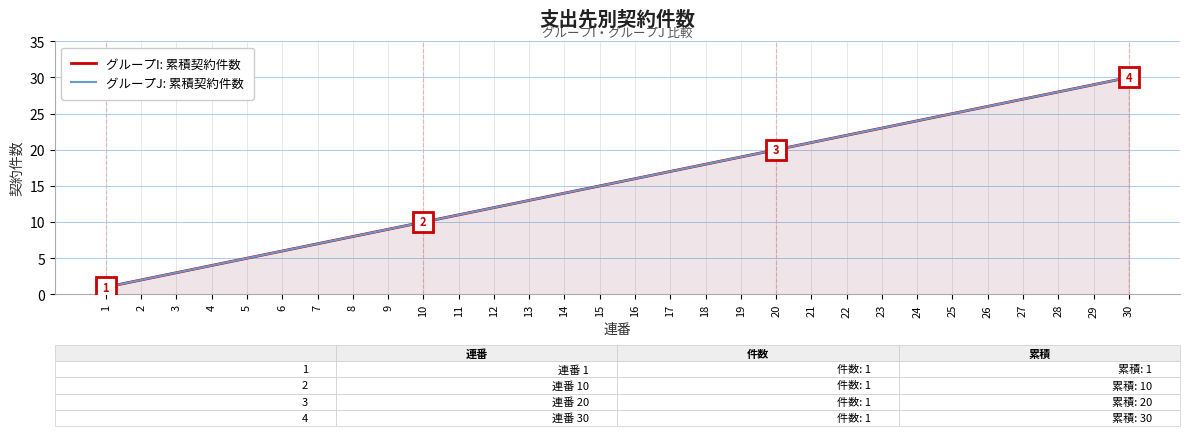

The グループI: 累積契約件数 series shows 8 at 23. True or false?

False